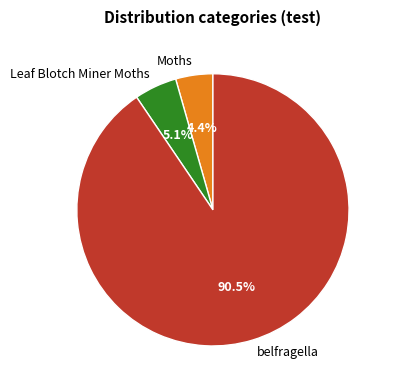

What percentage is NOT represented by Leaf Blotch Miner Moths?

94.9%